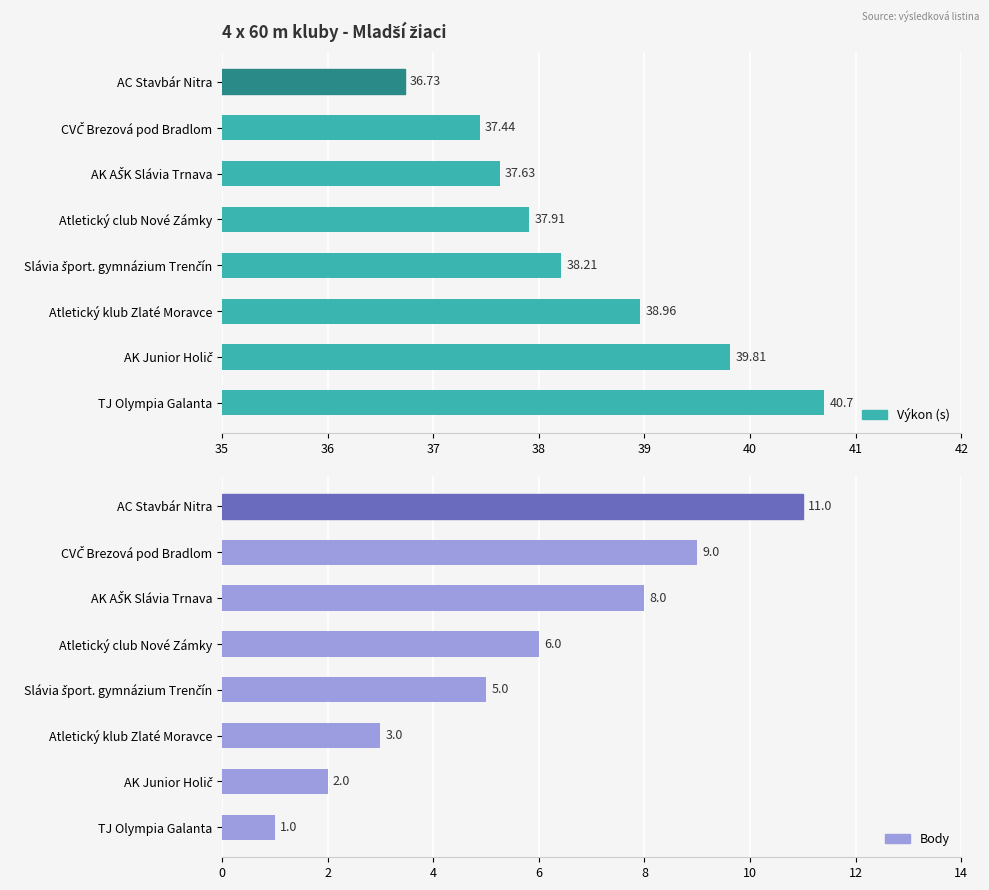

Reading left to right, extract all data points from this chart.

Výkon: 36.7	37.4	37.6	37.9	38.2	39.0	39.8	40.7
Body: 11.0	9.0	8.0	6.0	5.0	3.0	2.0	1.0